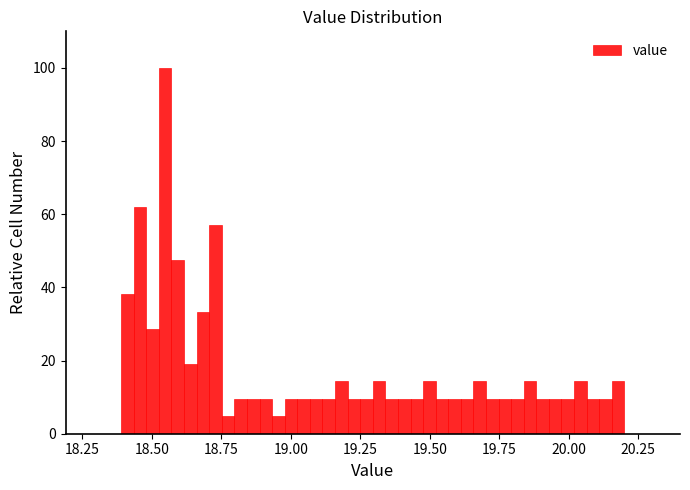

Read against the x-axis, roughly where is the centre of the tallest bar?

18.55